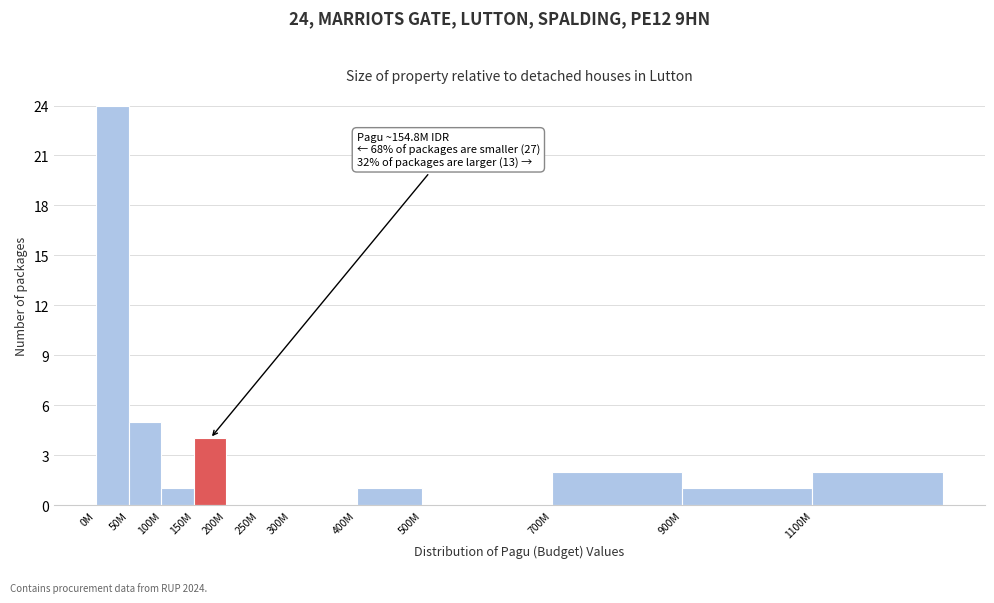

Reading left to right, what are all the values shown in this chart?

0M=24	50M=5	100M=1	150M=4	200M=0	250M=0	300M=0	400M=1	500M=0	700M=2	900M=1	1100M=2